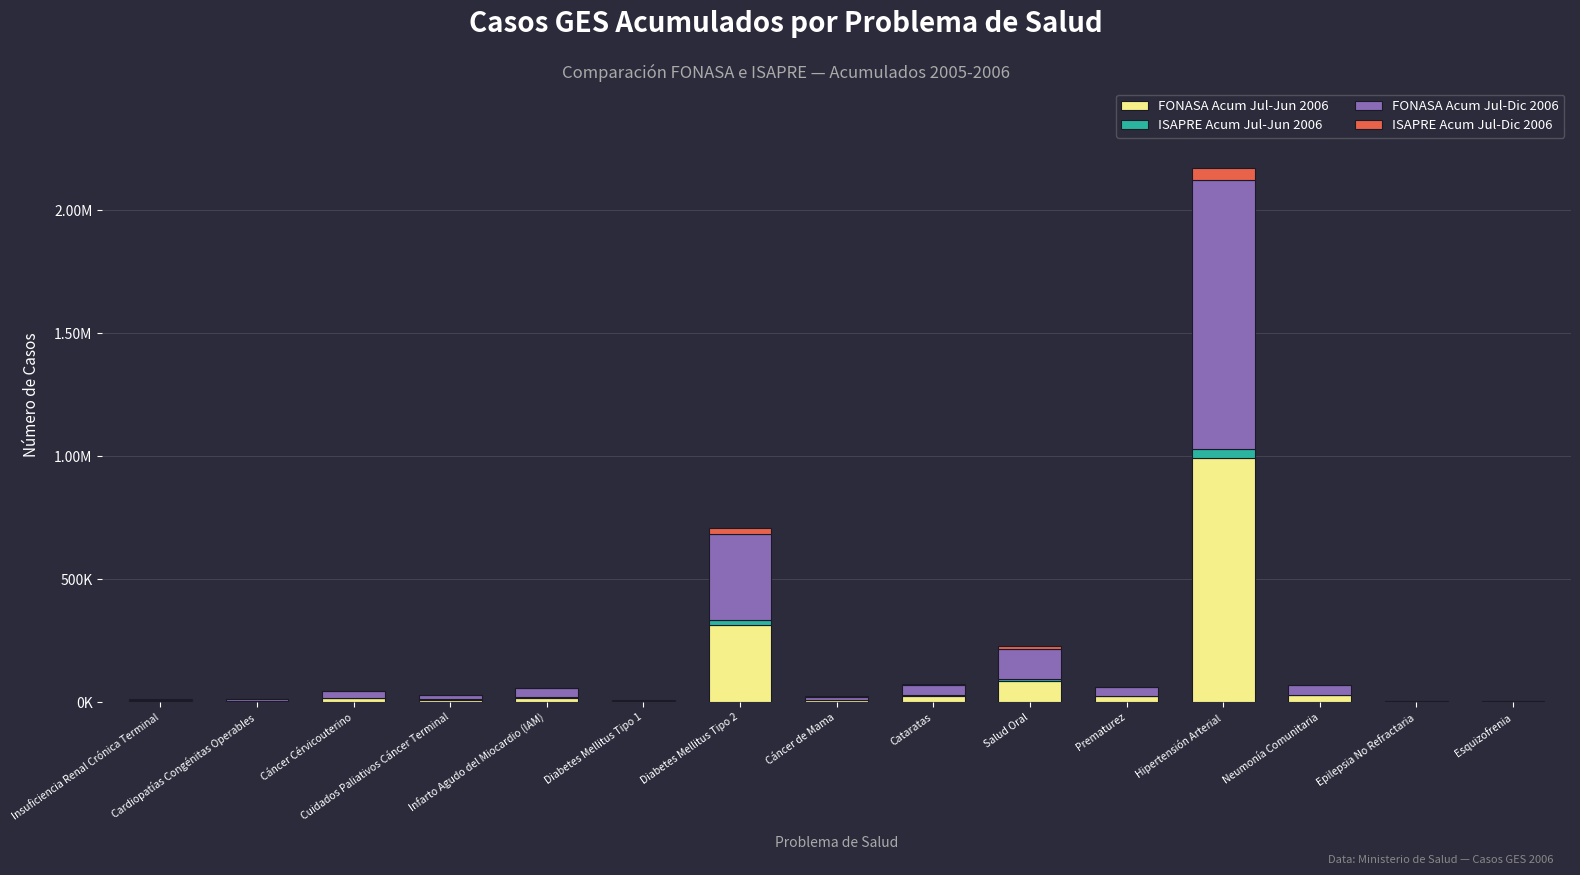

Are the bars horizontal?

No